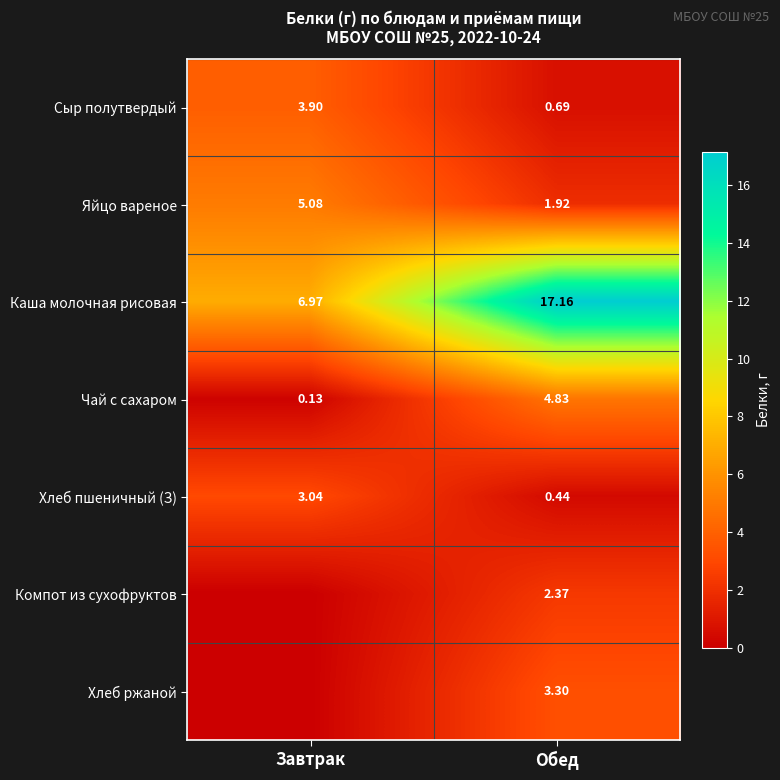

Rank the categories by Хлеб пшеничный (З) value from highest to lowest.

Завтрак, Обед